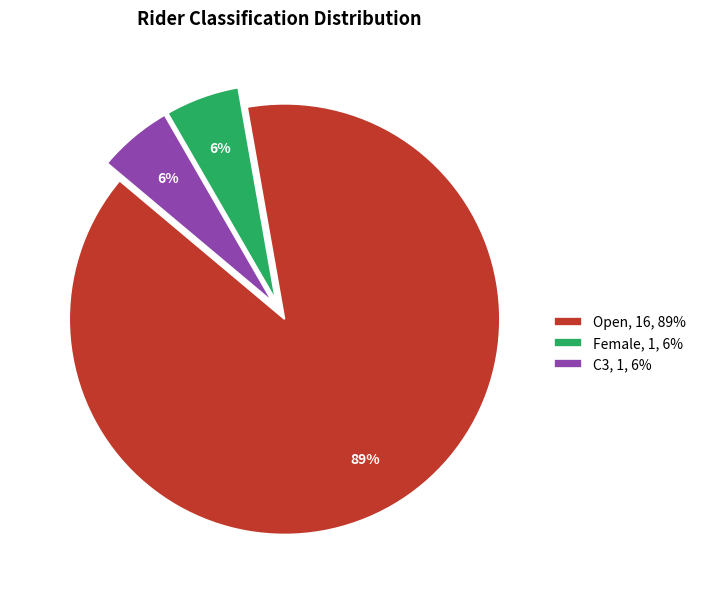

To the nearest percent, what is the average slice percentage?

33%